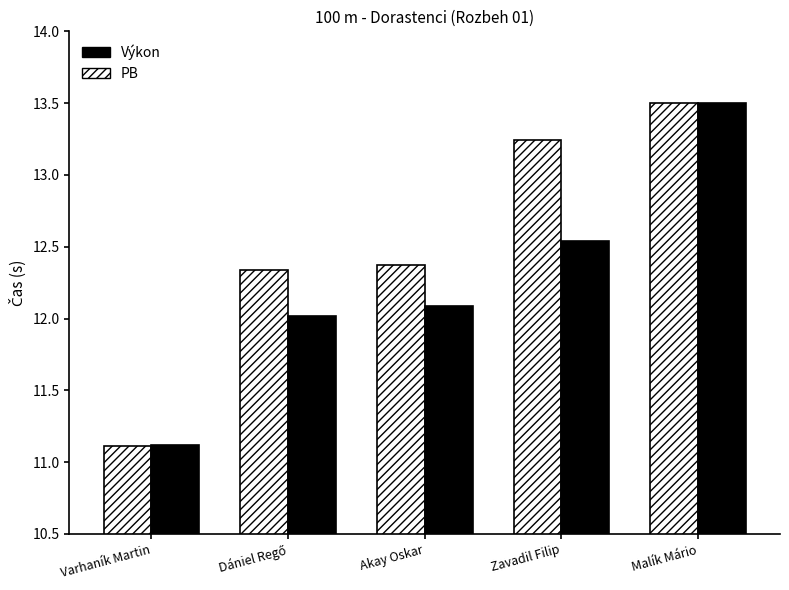

List the series in order of their overall mean, lowest first.

Výkon, PB